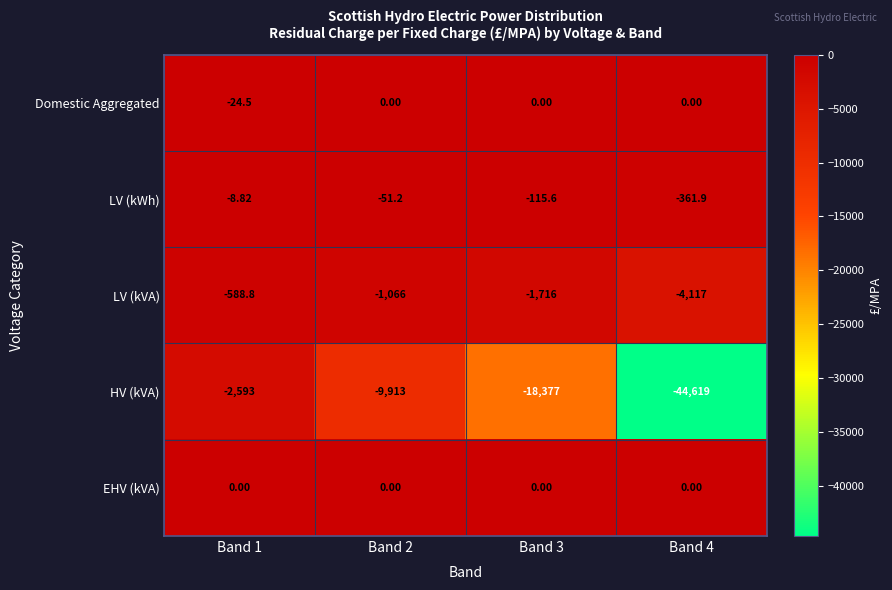

Is the value of LV (kVA) at Band 1 greater than the value of HV (kVA) at Band 1?

Yes